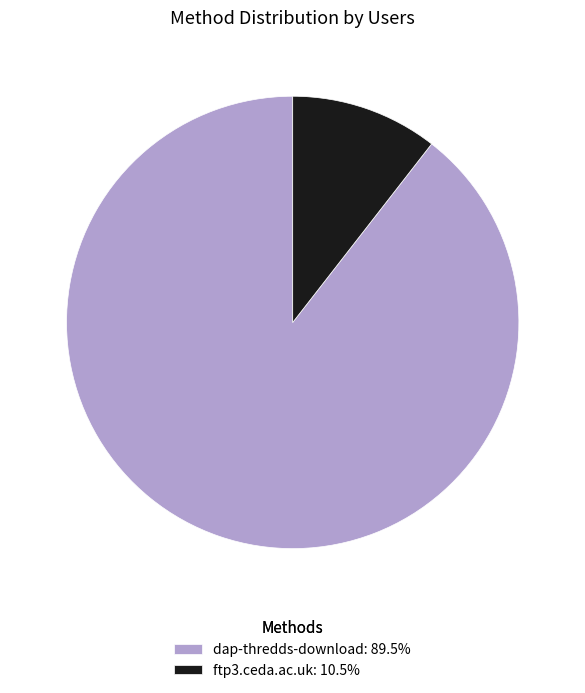

Which slice is the largest?

dap-thredds-download